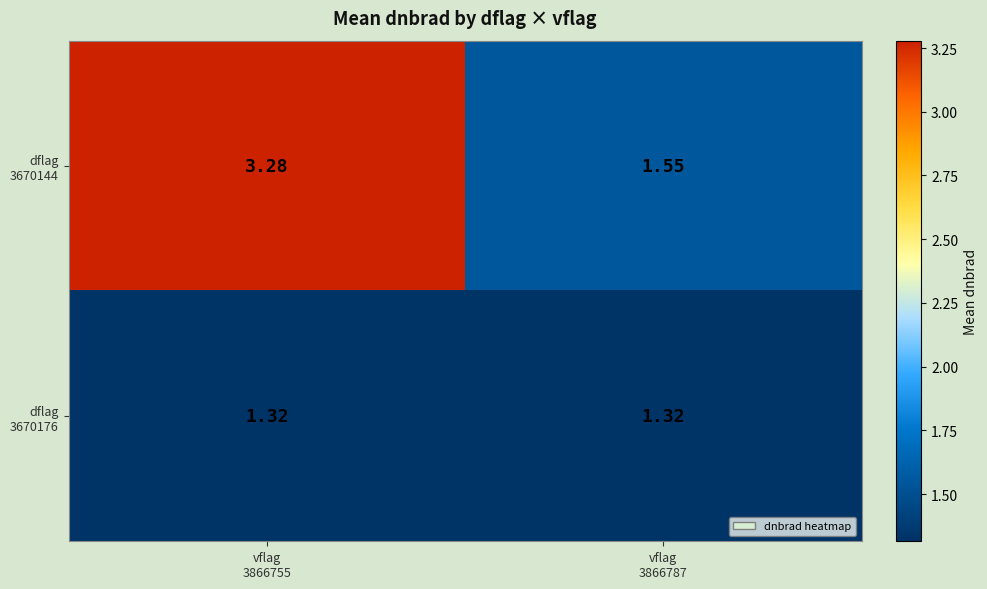

How many distinct data groups are displayed?

2